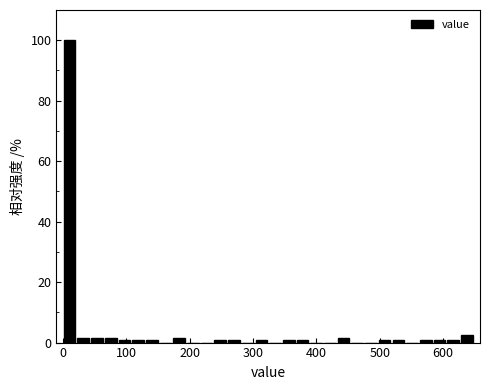

Read against the x-axis, roughly where is the centre of the tallest bar?

10